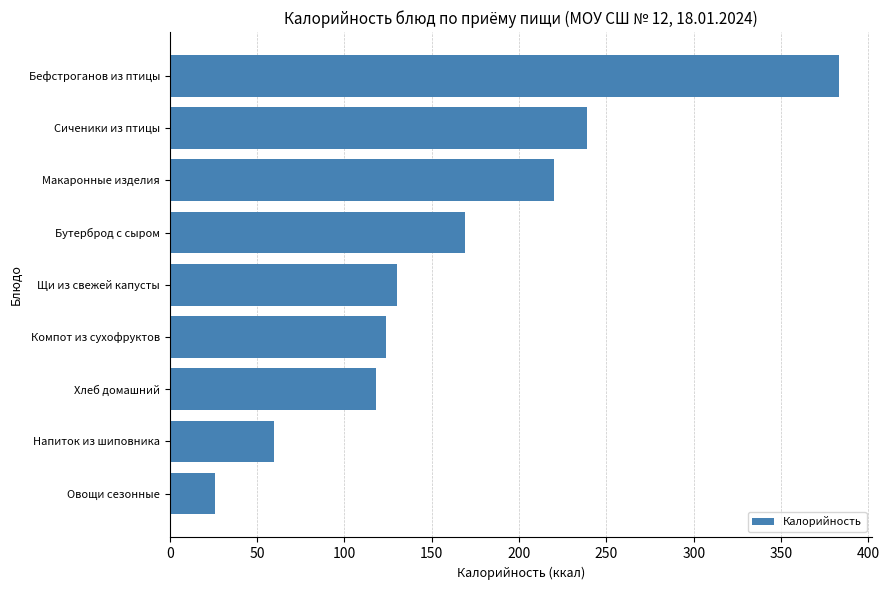

What is the minimum value shown in the chart?

26